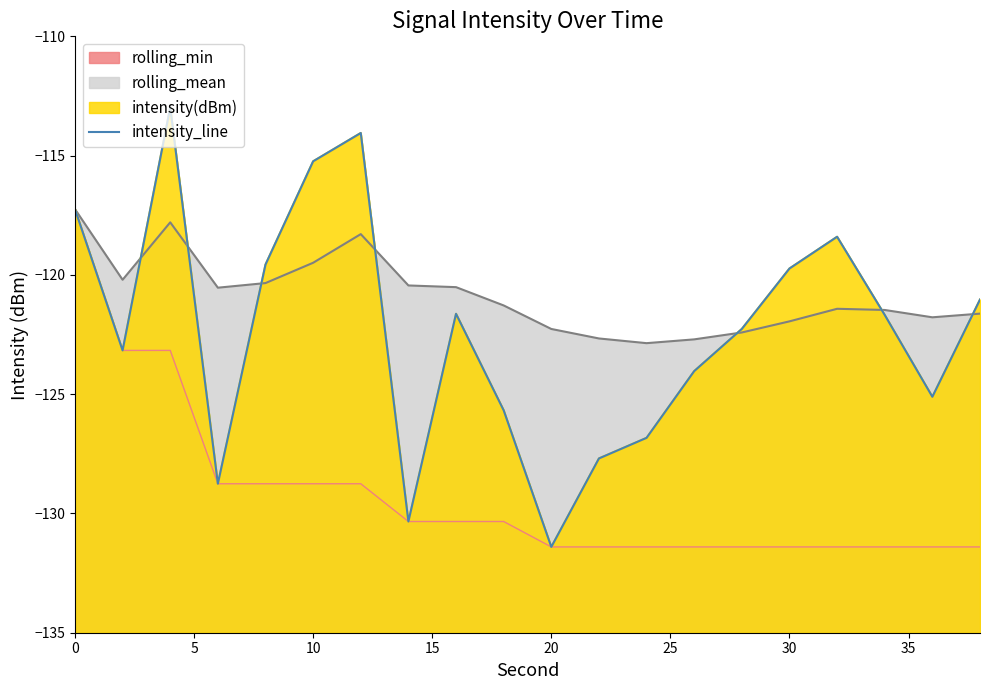

How many interior local peaks (higher than both neighbors) does the data have?

4